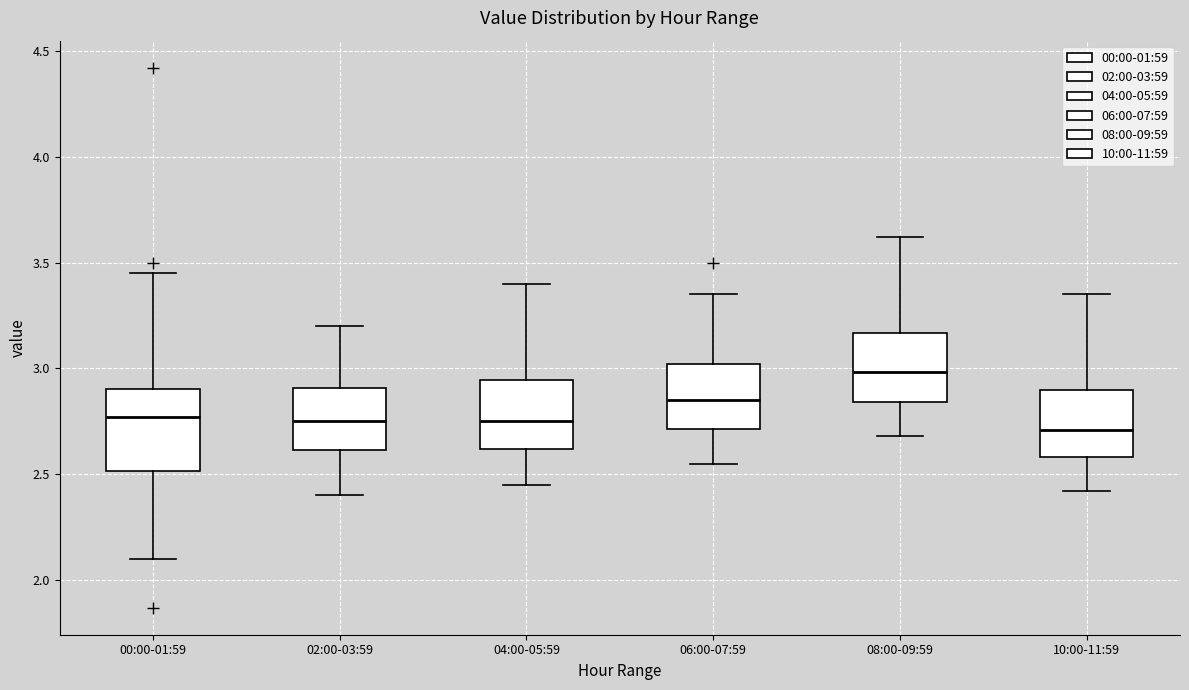

Where does the lower whisker of the box for 00:00-01:59 end on the y-axis? The values are not printed on the chart, so give them approximately, as read against the axis.

2.10